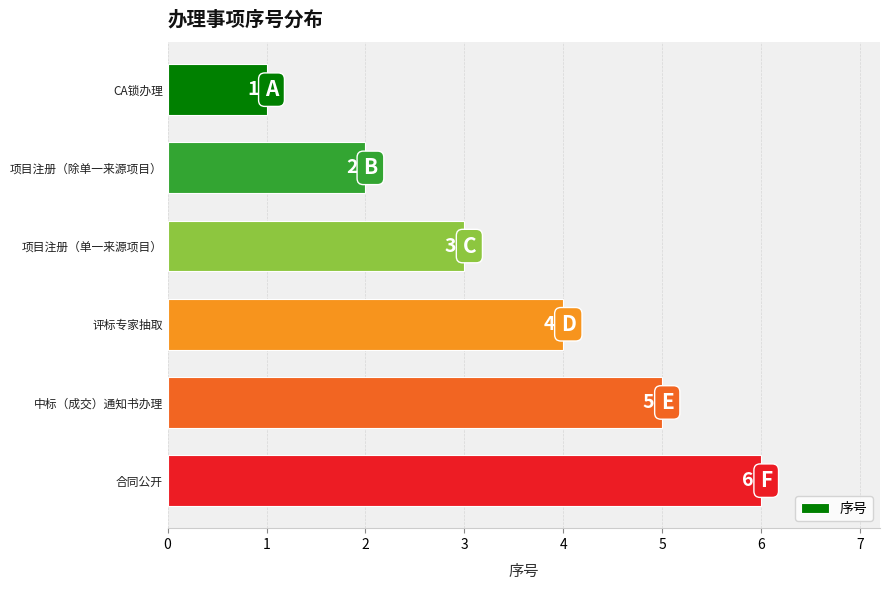

The value at 评标专家抽取 is 4. True or false?

True